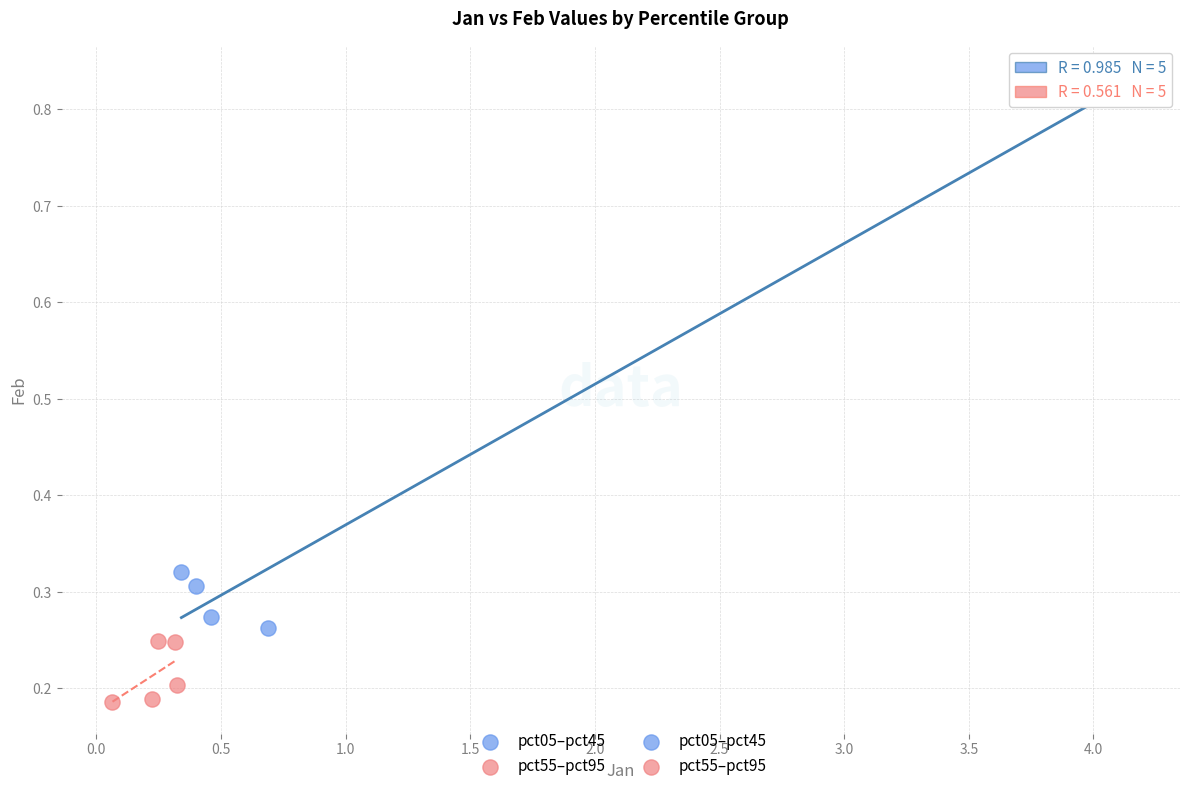

Which series reaches the maximum Y coordinate?

pct05–pct45